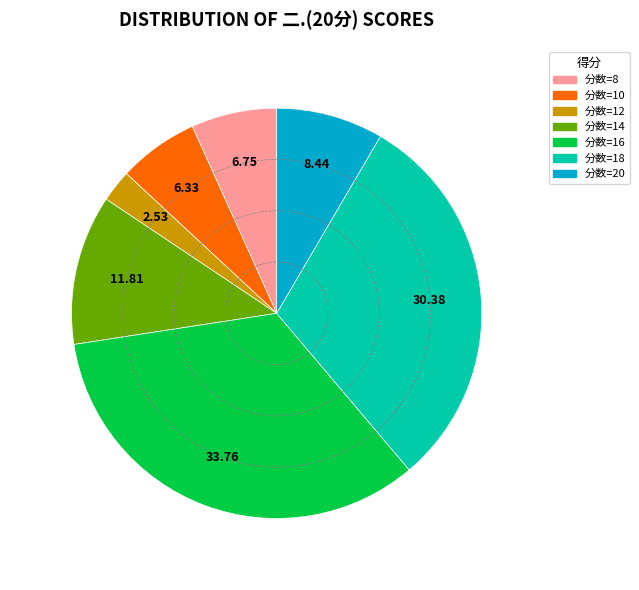

Does any single category account for the majority?

No